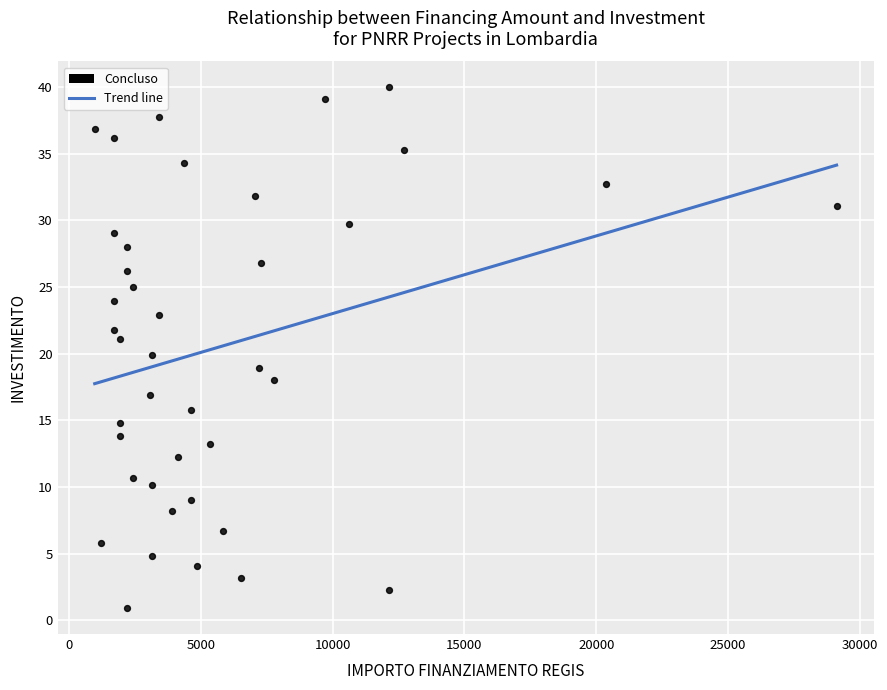

What is the range of Y values (max minus min)?

39.0